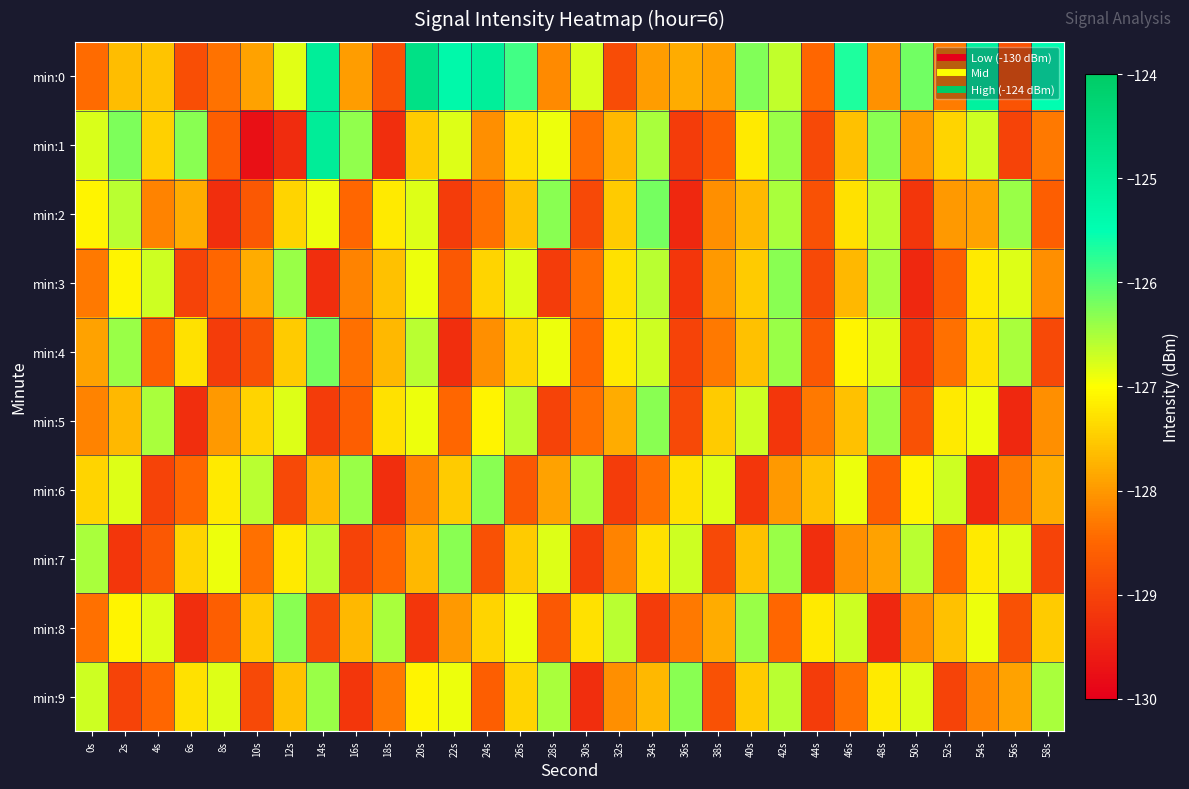

Which series changed the most between 4s and 18s?

min:1